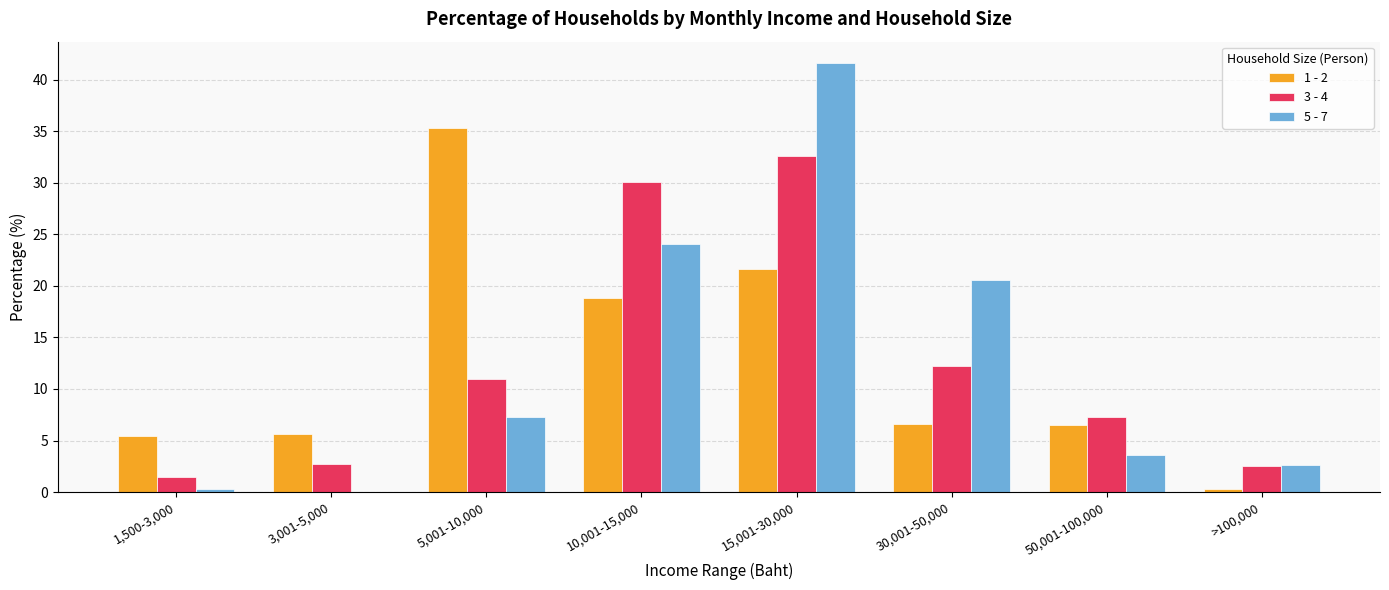

Which series changed the most between 5,001-10,000 and 15,001-30,000?

5 - 7